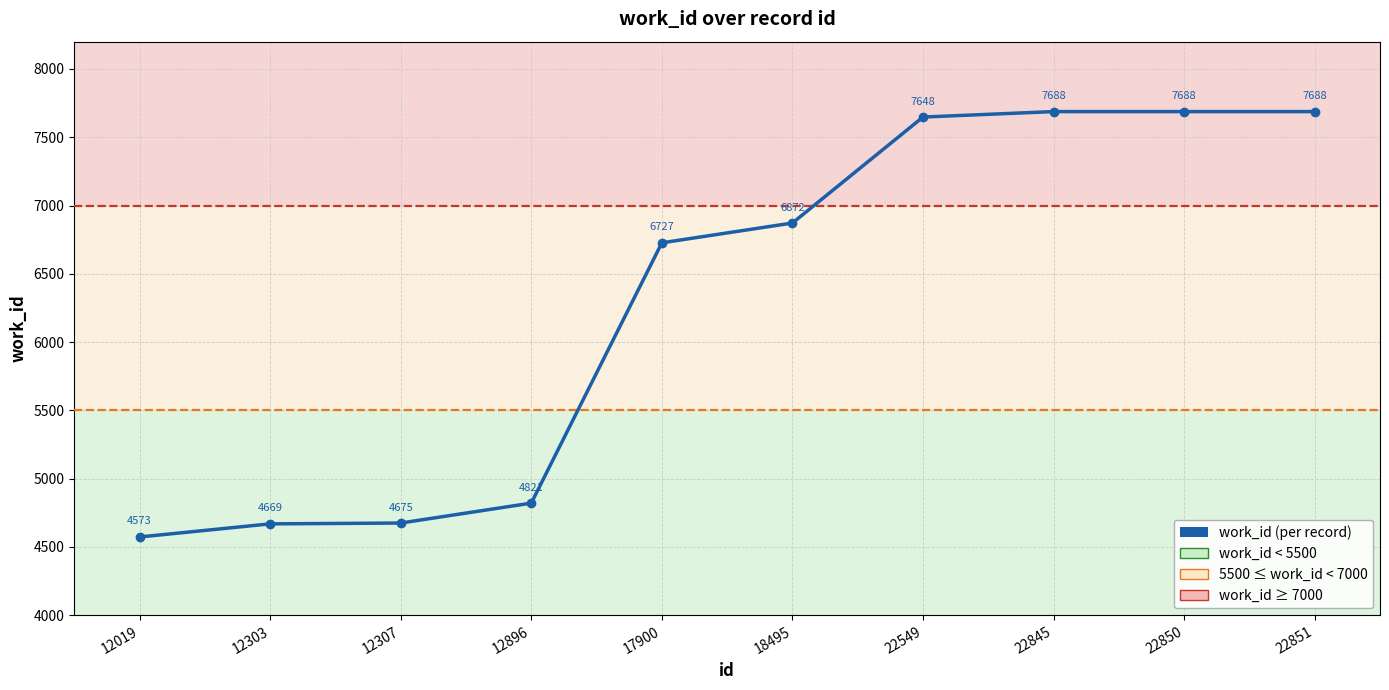

Reading left to right, list all the values displayed in this chart.

12019=4573	12303=4669	12307=4675	12896=4821	17900=6727	18495=6872	22549=7648	22845=7688	22850=7688	22851=7688